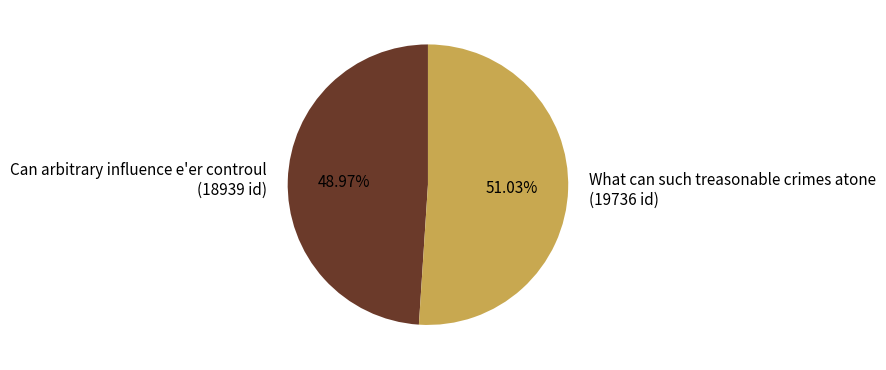

Approximately how many times larger is the value at What can such treasonable crimes atone compared to Can arbitrary influence e'er controul?

1.0